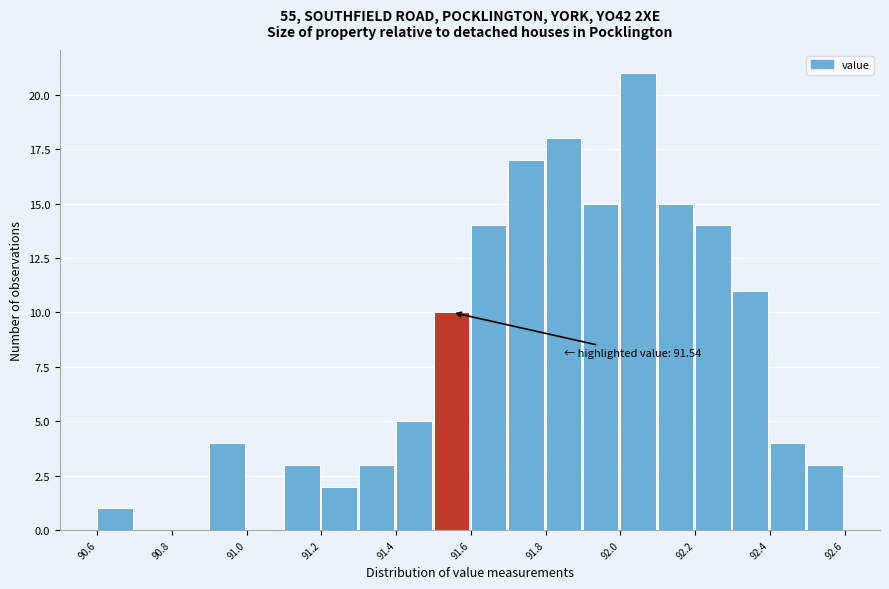

Around what value on the x-axis is the tallest bar? Give the approximate position of its centre, as read against the axis.

92.05